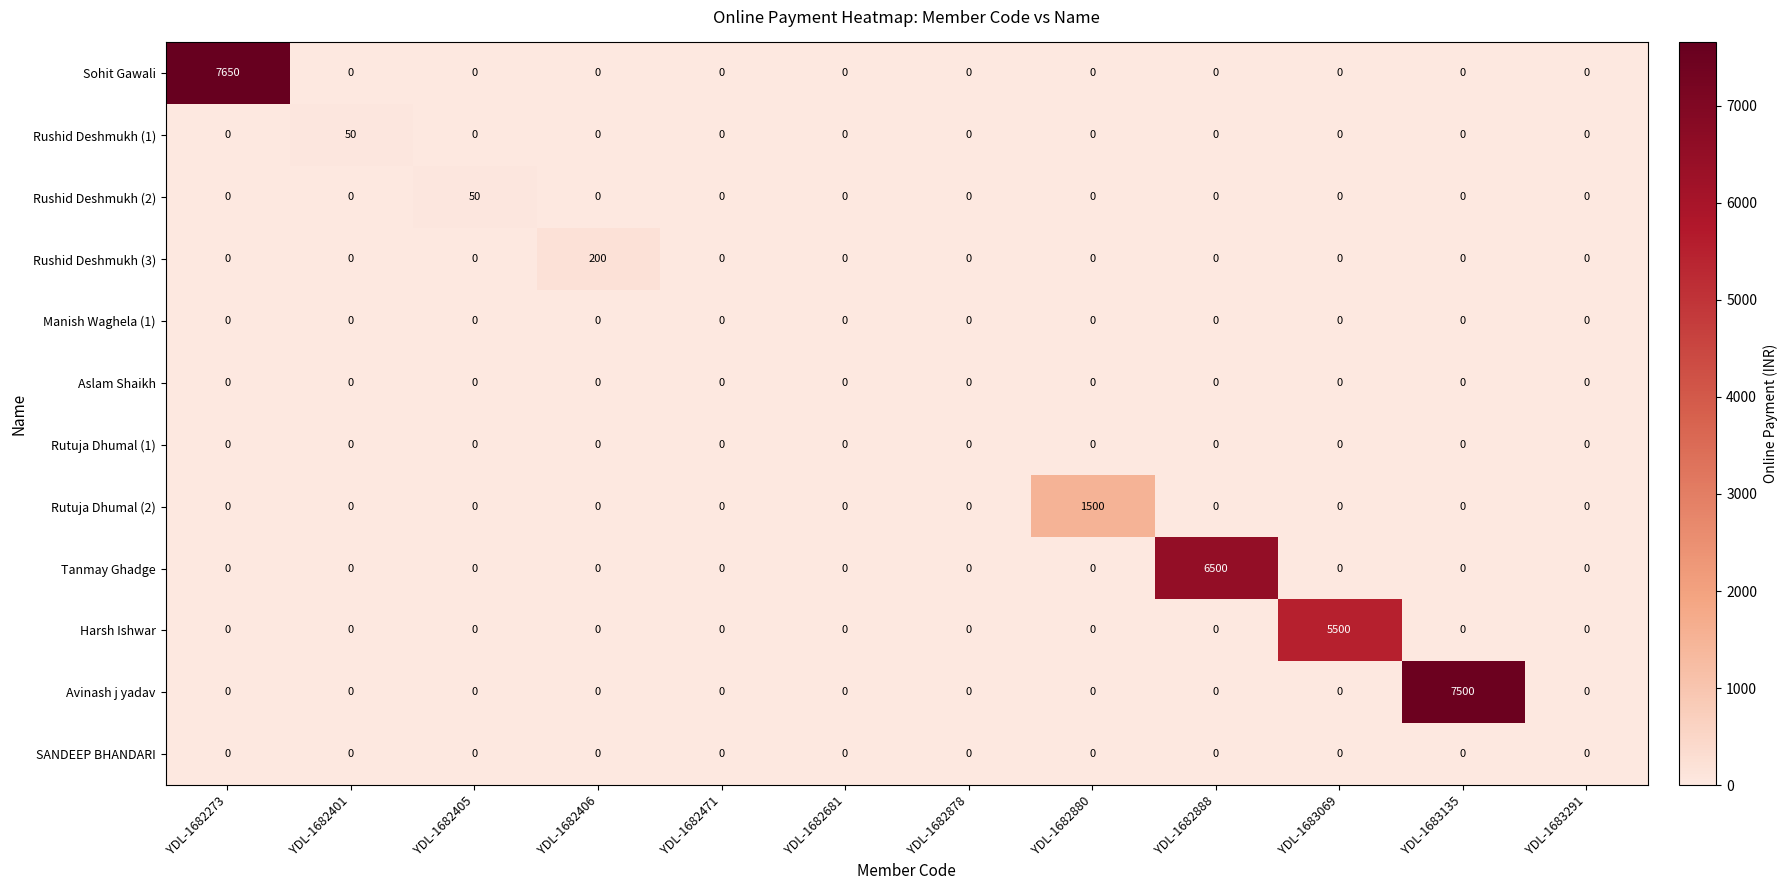

Between YDL-1682471 and YDL-1683069, which series saw the biggest shift?

Harsh Ishwar